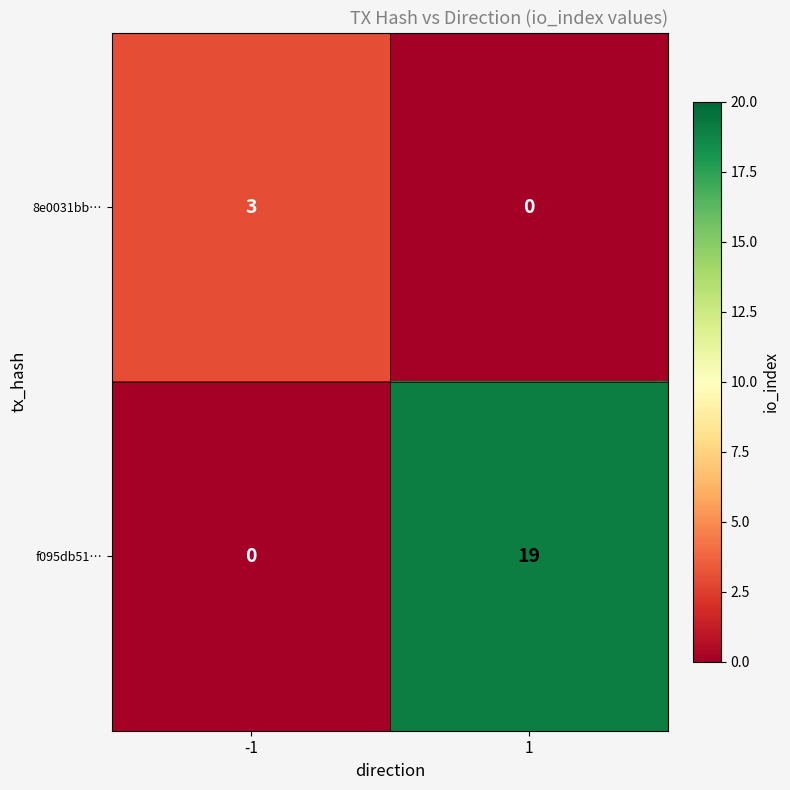

How many data points does each series have?

2